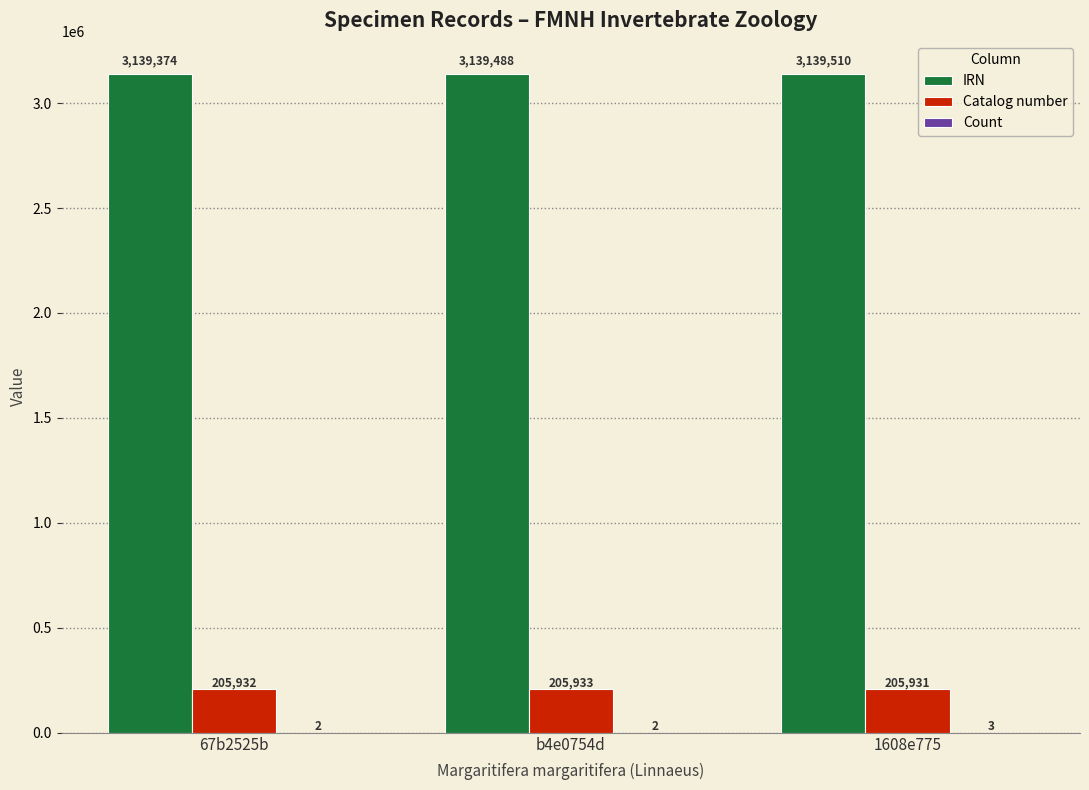

Which series has the largest range (max minus min)?

IRN